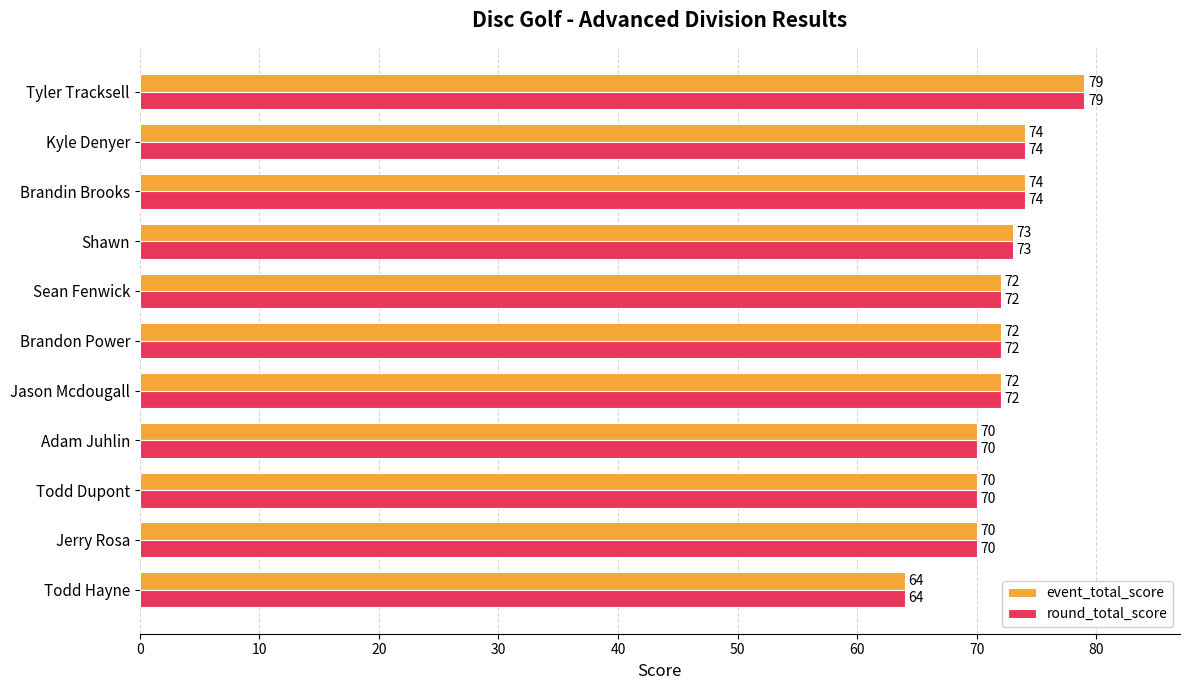

What value does the event_total_score series have at Sean Fenwick?

72